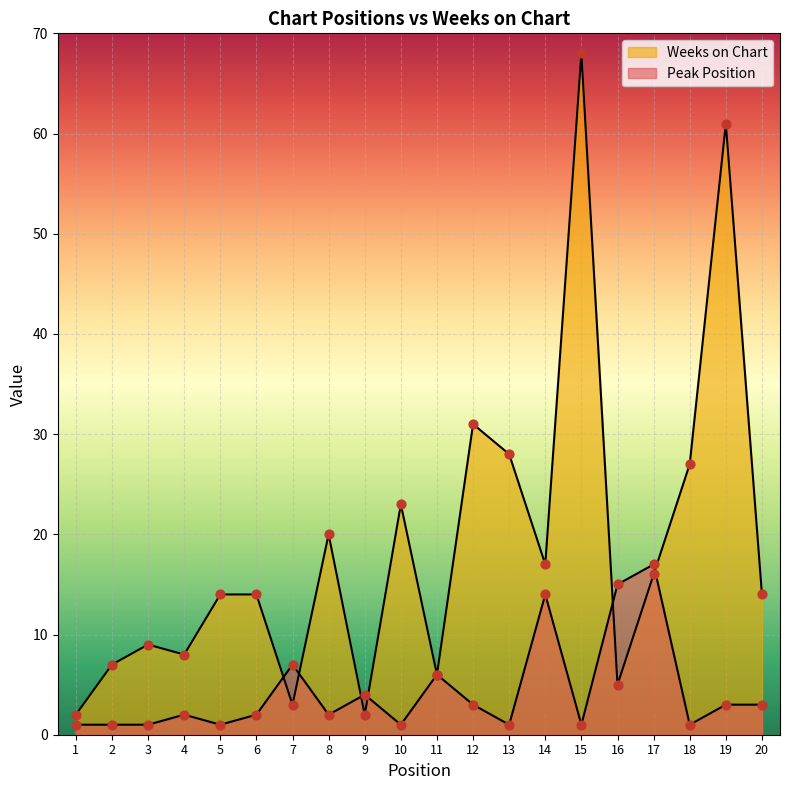

Which series contains the lowest Y value?

Peak Position